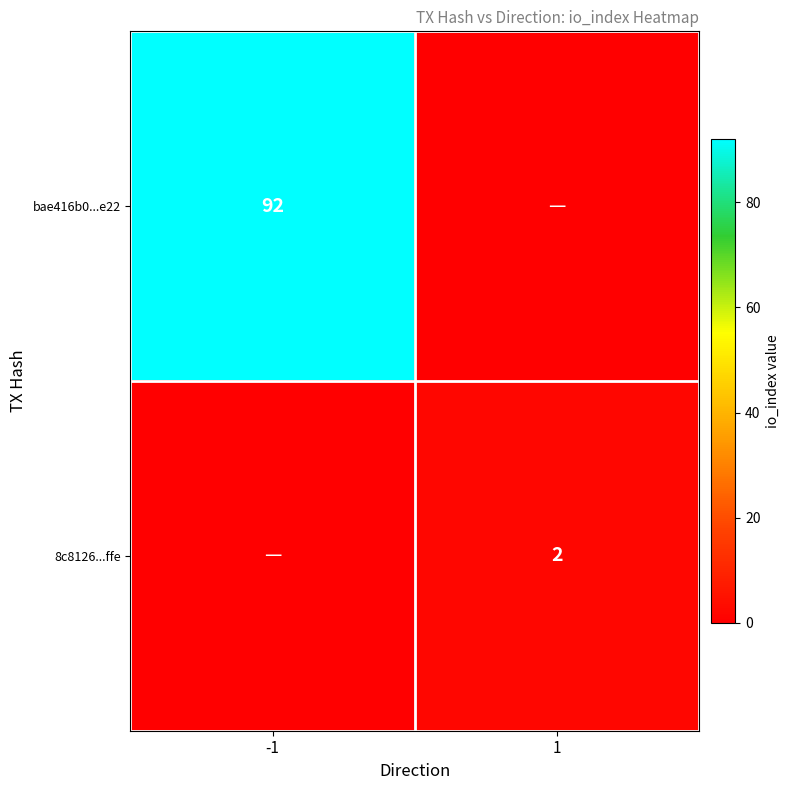

The 8c8126...ffe series shows 3 at 1. True or false?

False